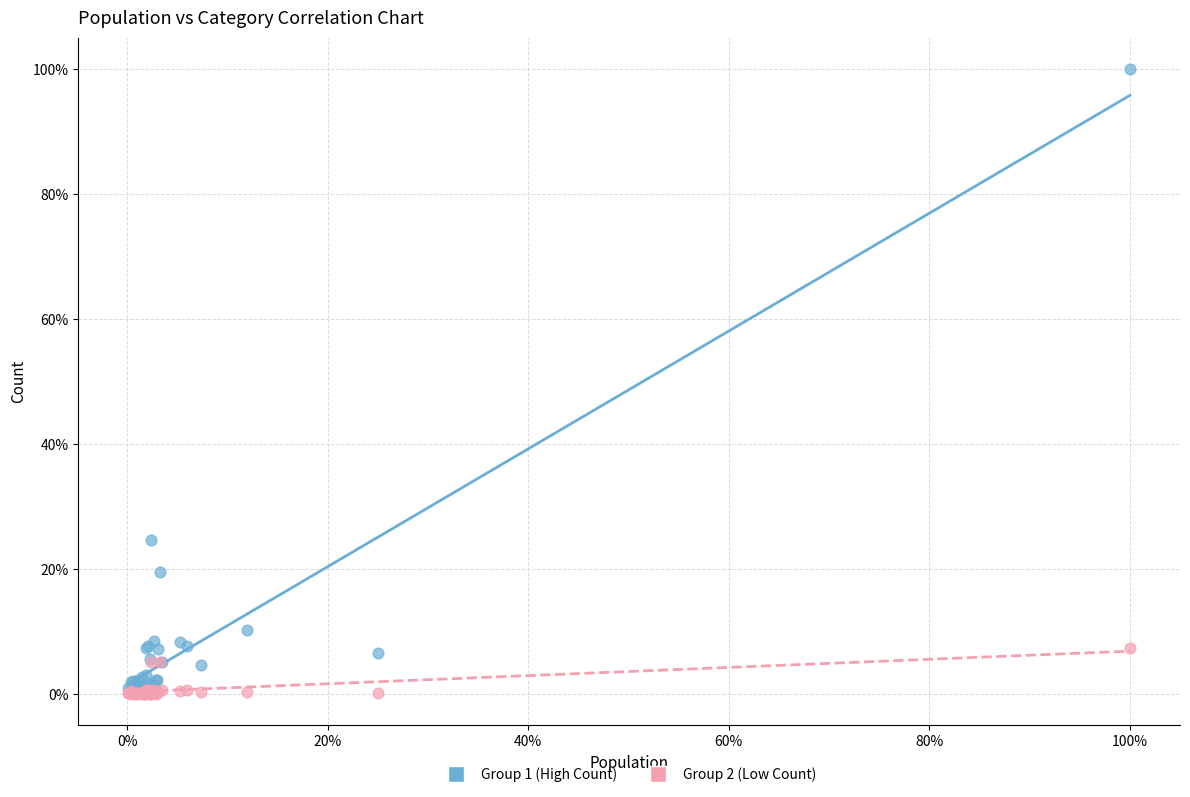

What are all the series names shown in the legend?

Group 1 (High Count), Group 2 (Low Count)